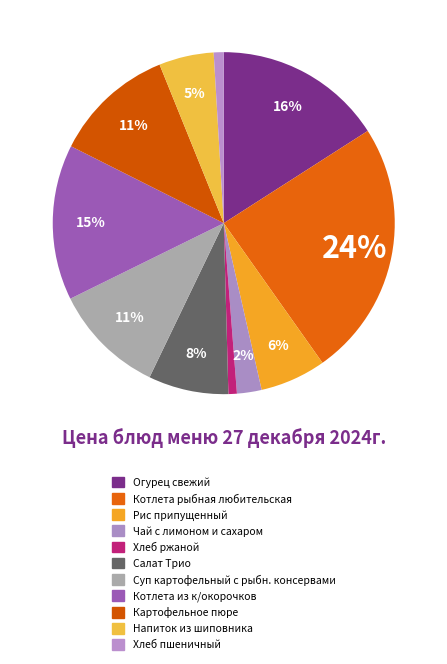

To the nearest percent, what is the combined percentage of Котлета рыбная любительская and Напиток из шиповника?

29%